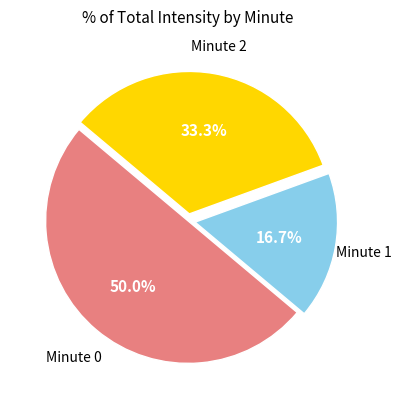

To the nearest percent, what is the difference between the largest and smallest slice percentages?

33%